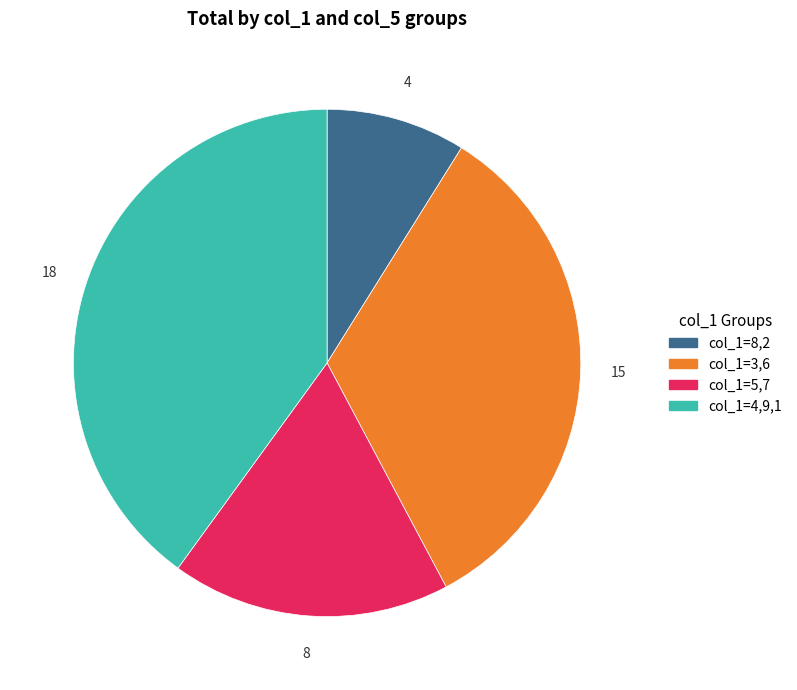

Does any single category account for the majority?

No